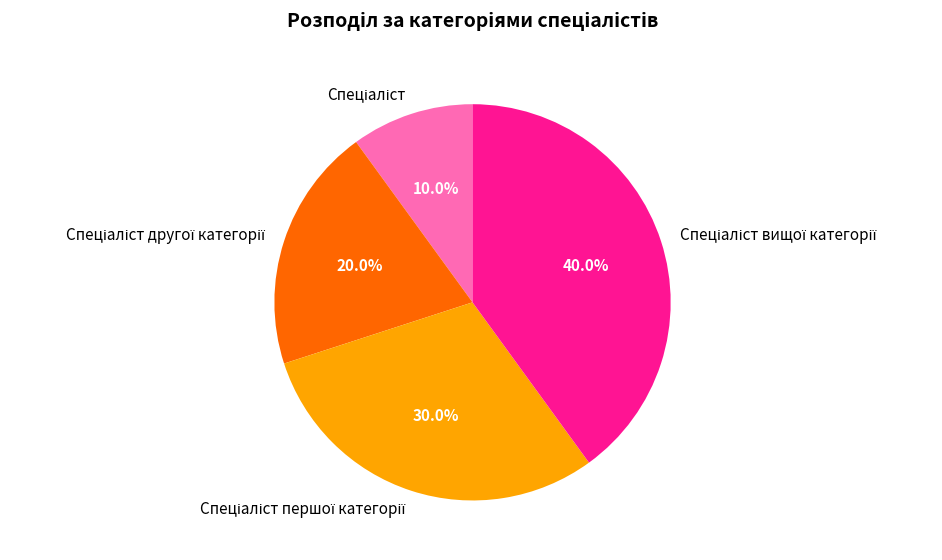

Is there any slice that represents more than half of the pie?

No